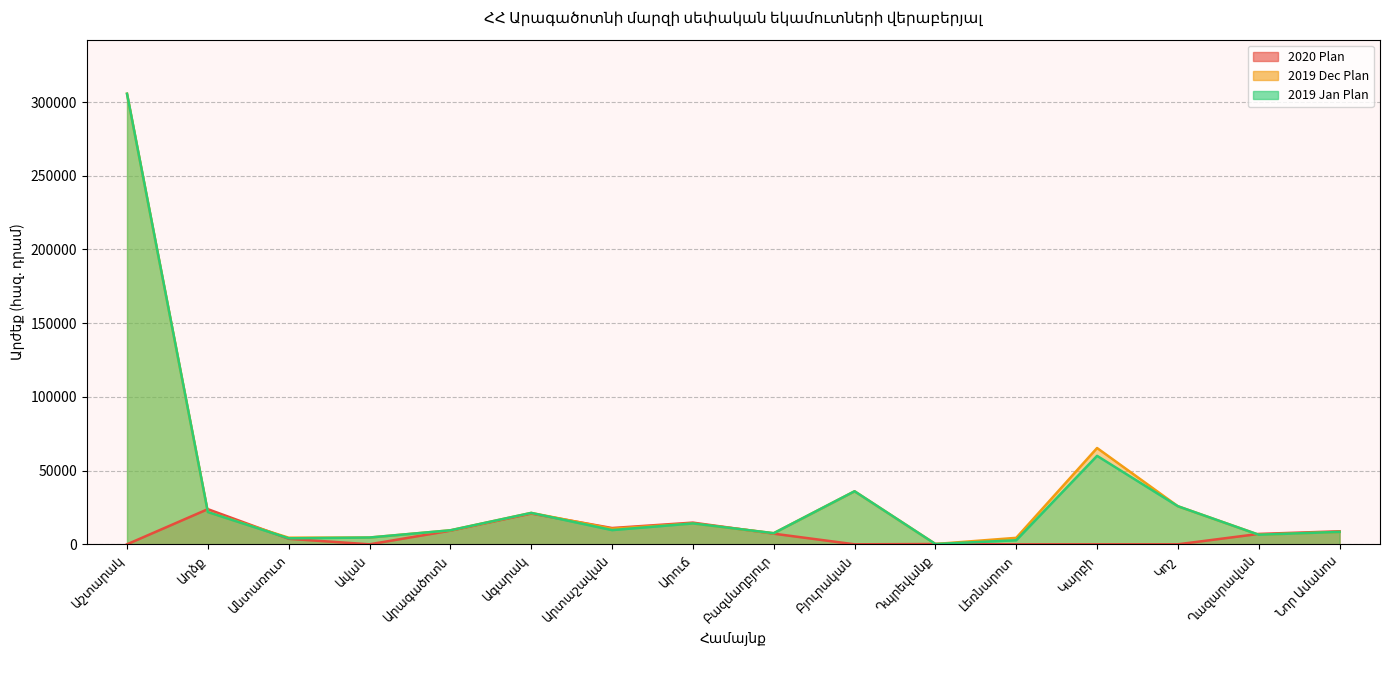

At which category is the sum across all series the highest?

Աշտարակ